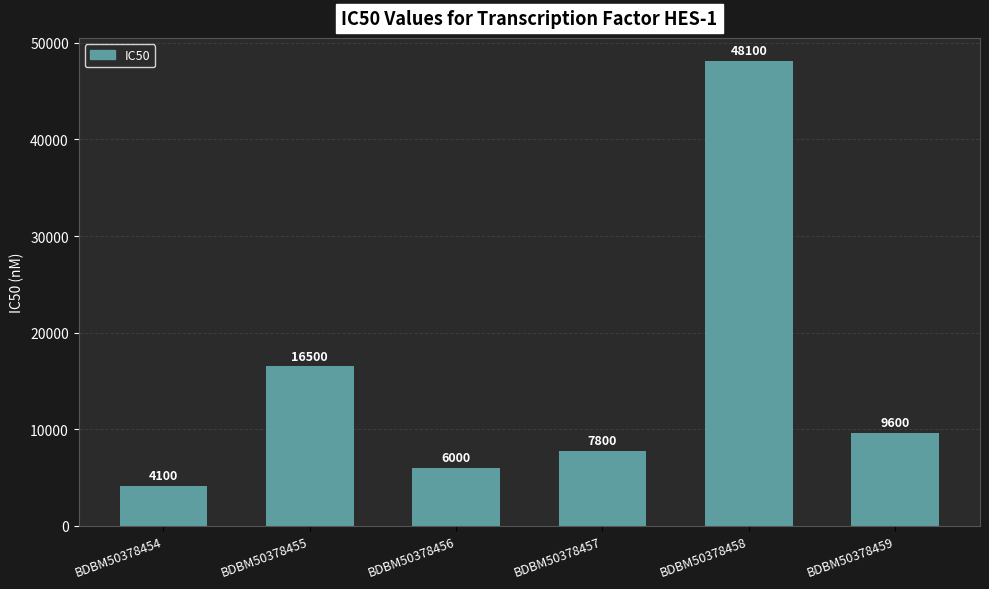

The value at BDBM50378459 is 9600. True or false?

True